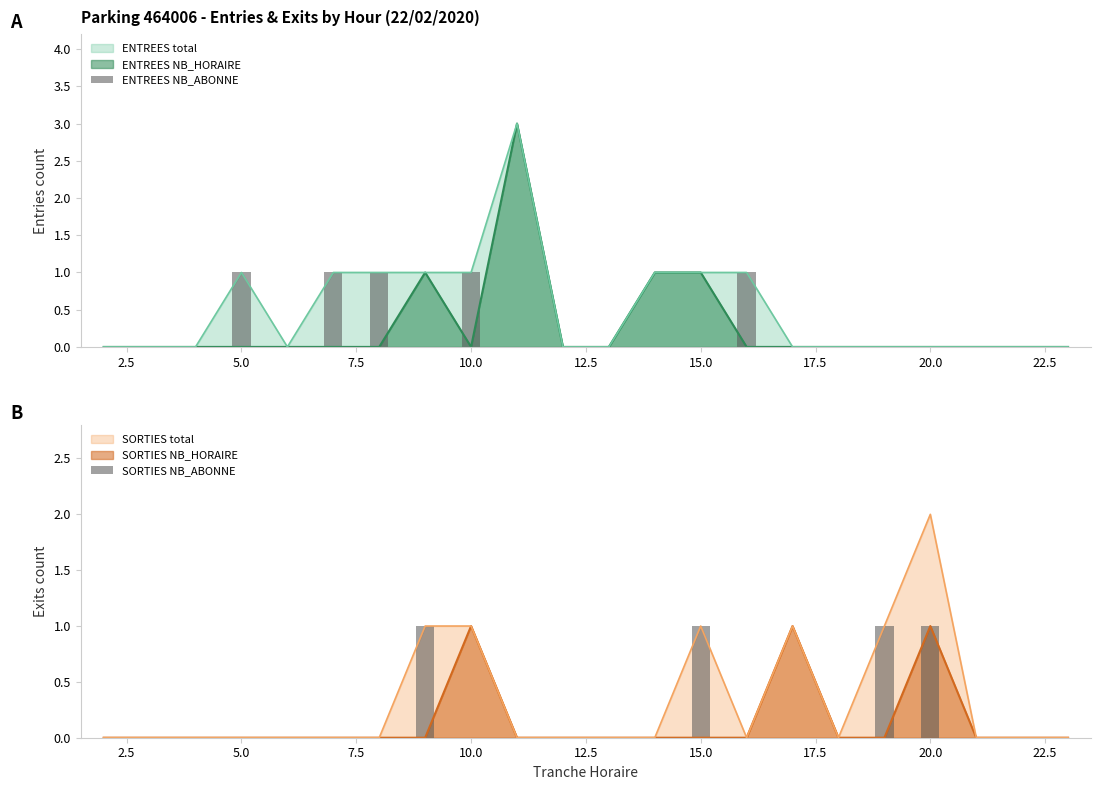

At which label does SORTIES total reach its peak?

20.0